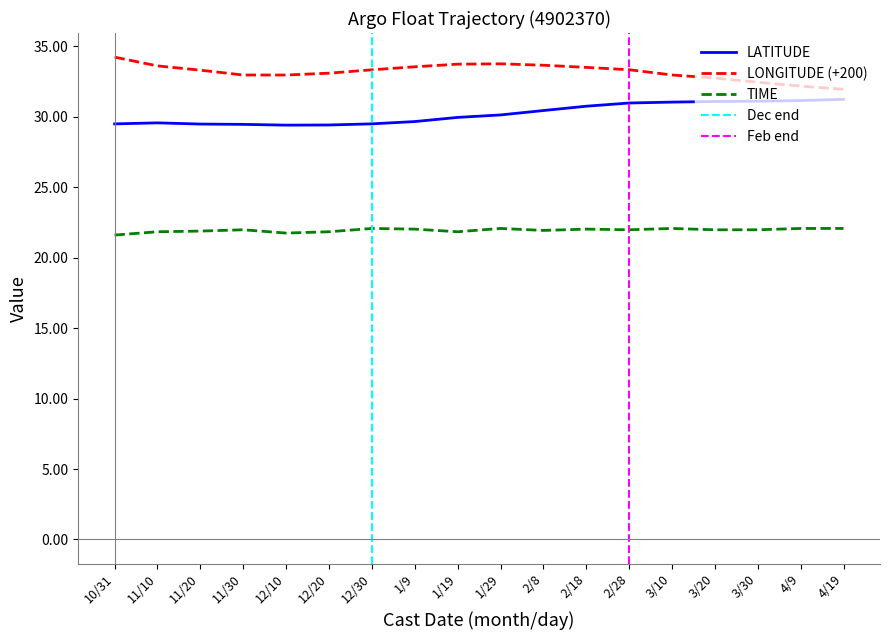

The value of LATITUDE at 3/20 is 12.7. True or false?

False